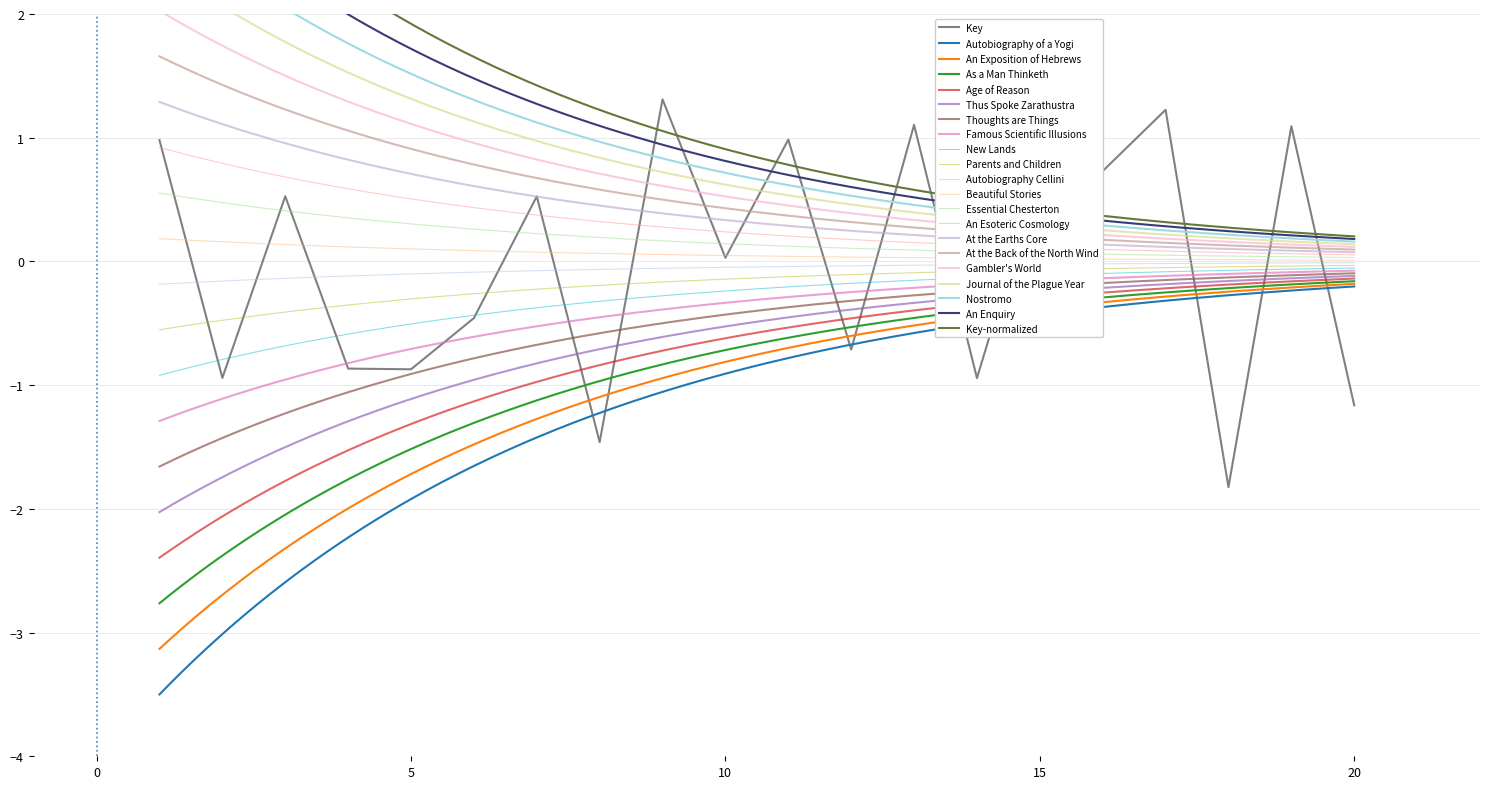

Does the chart have visible grid lines?

Yes